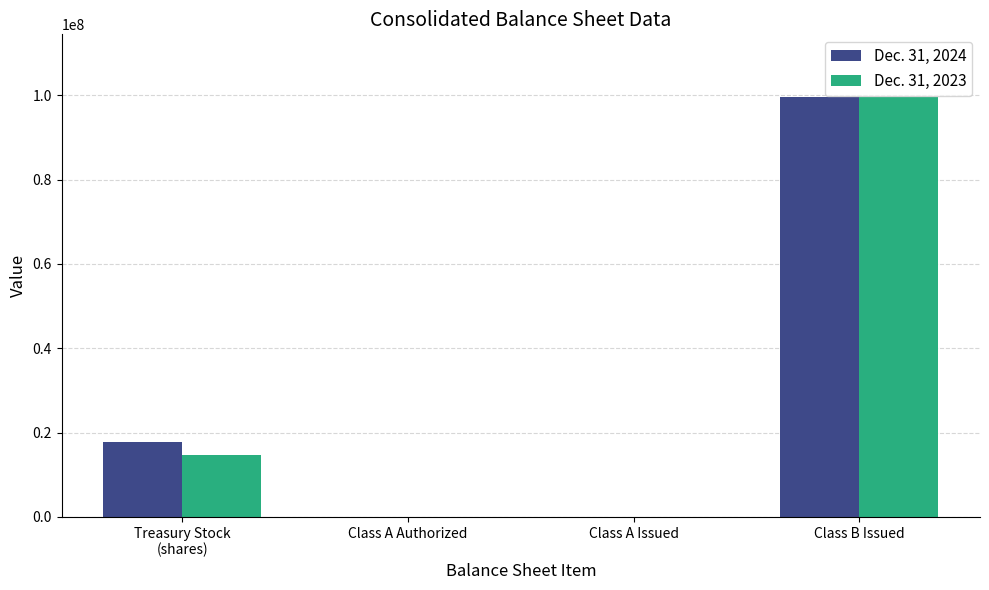

At which category is the sum across all series the highest?

Class B Issued